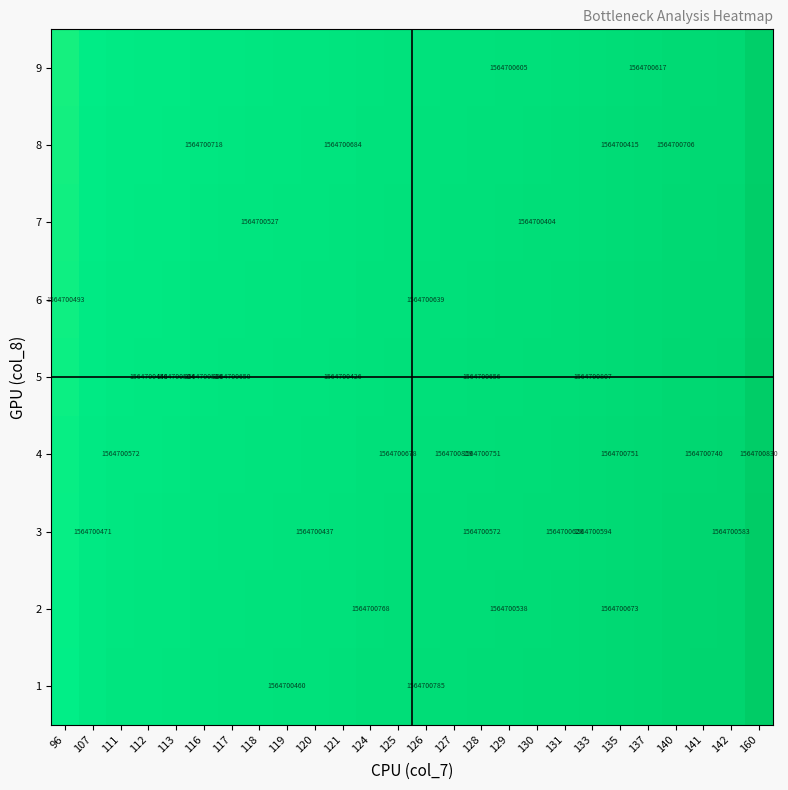

At how many categories does at least one series exceed 150?

1